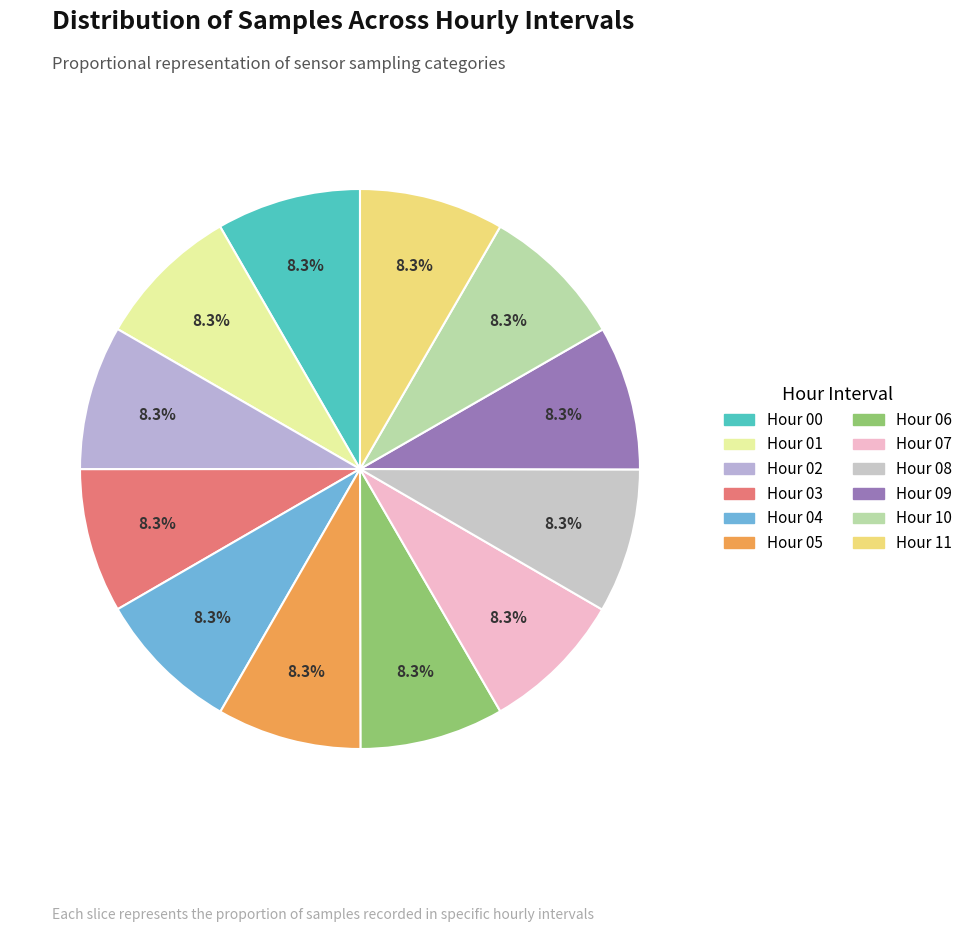

Count the number of slices in the pie.

12